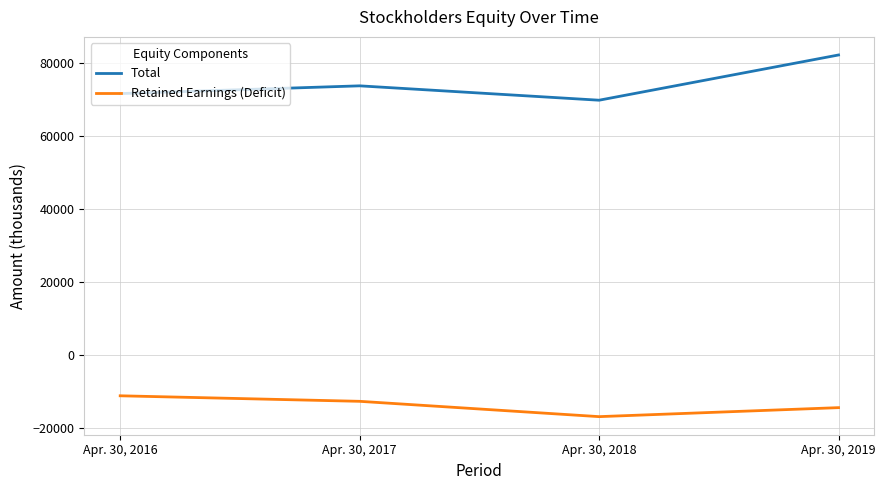

What is the maximum value for Total?

82225